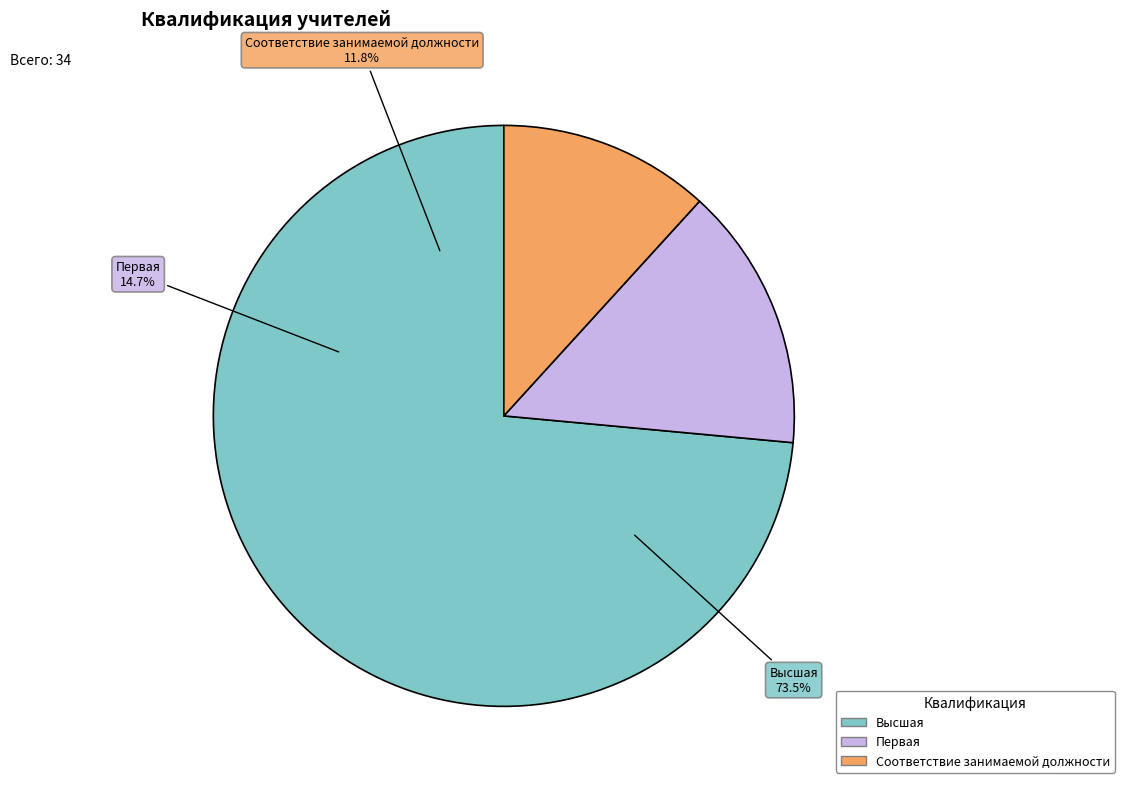

What is the change in value from Высшая to Соответствие занимаемой должности?

-21